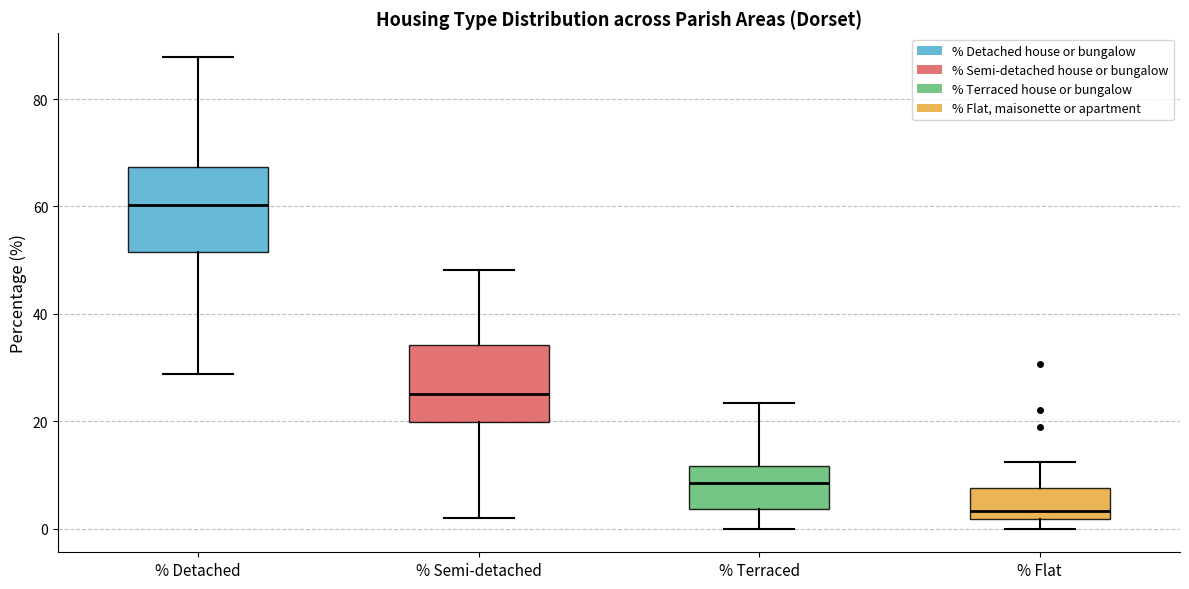

Reading left to right, read every box against the y-axis: the position of its median line, the range the box covers, and the ends of its whiskers. The values are not printed on the chart, so give them approximately, as read against the axis.

% Detached: median 60, box 52 to 68, whiskers 28 to 88
% Semi-detached: median 26, box 20 to 34, whiskers 2 to 48
% Terraced: median 8, box 4 to 12, whiskers 0 to 24
% Flat: median 4, box 2 to 8, whiskers 0 to 12